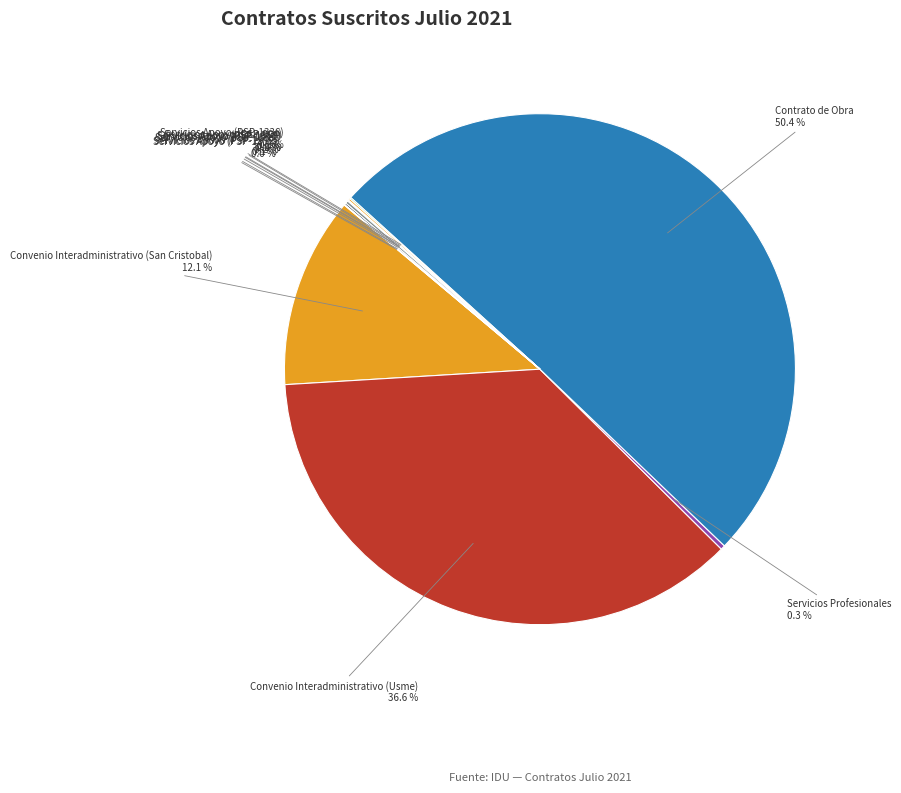

How much of the chart is everything except Contrato de Obra?

49.6%